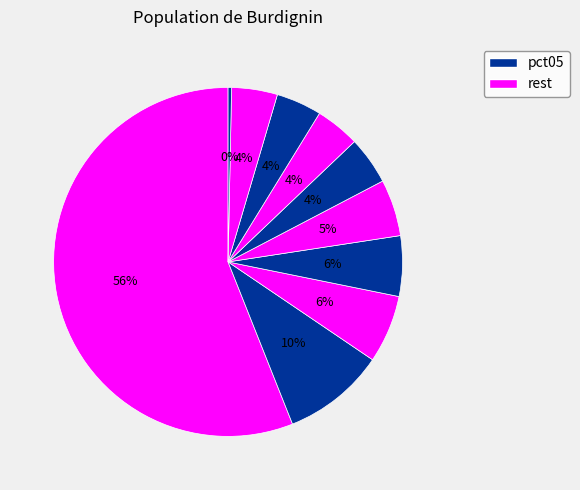

Count the number of slices in the pie.

10